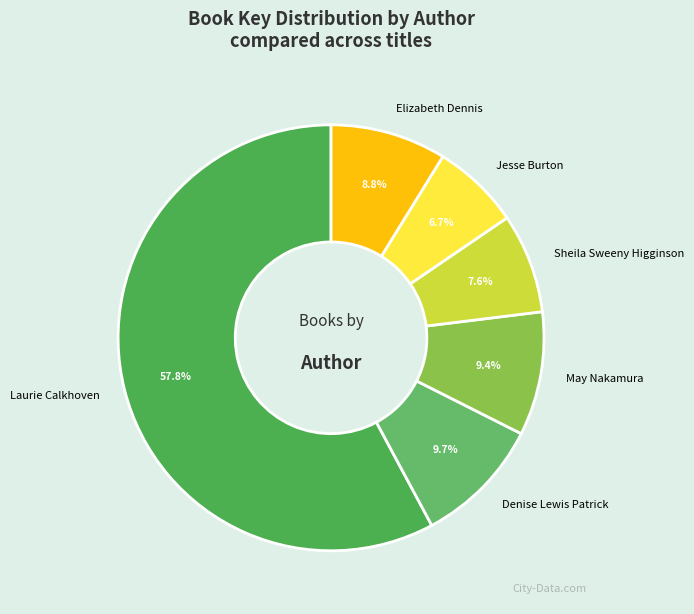

What is the total percentage of May Nakamura and Laurie Calkhoven?

67.2%